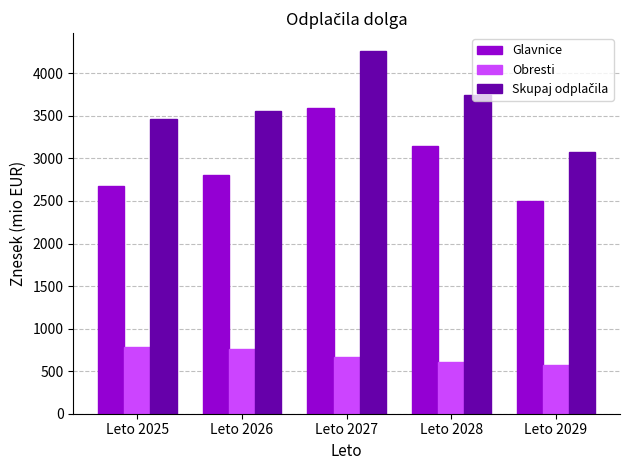

List the labels in order of Glavnice value, smallest first.

Leto 2029, Leto 2025, Leto 2026, Leto 2028, Leto 2027